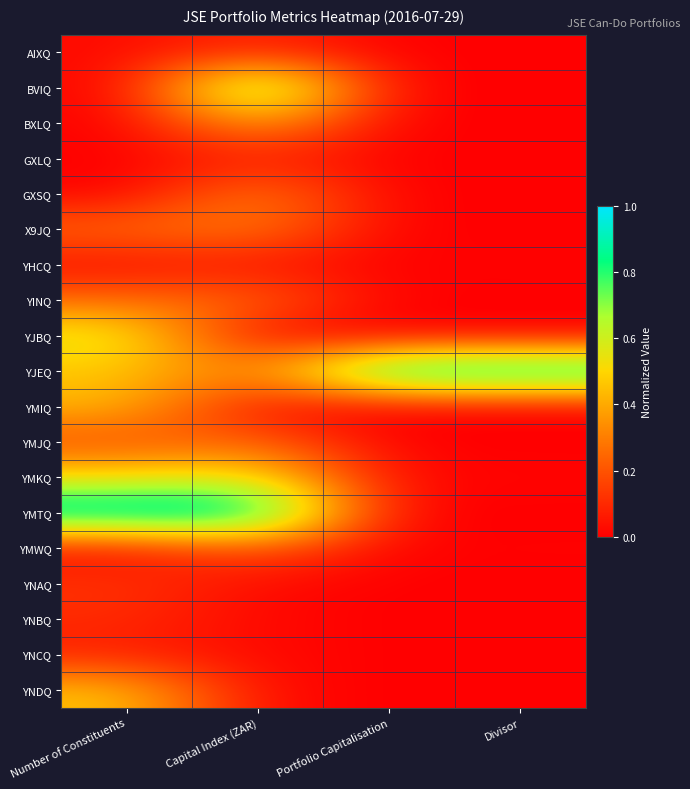

Rank the series at Number of Constituents from lowest to highest value.

BVIQ, BXLQ, GXLQ, GXSQ, AIXQ, YHCQ, YMWQ, YNCQ, YNBQ, YNAQ, YMJQ, X9JQ, YINQ, YMIQ, YJEQ, YNDQ, YMKQ, YJBQ, YMTQ